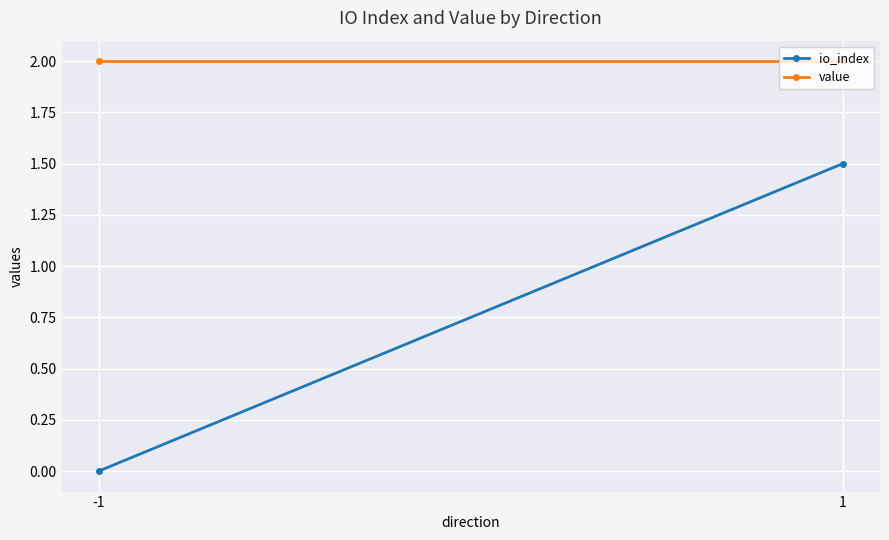

Is this an area chart (filled region under the line)?

No